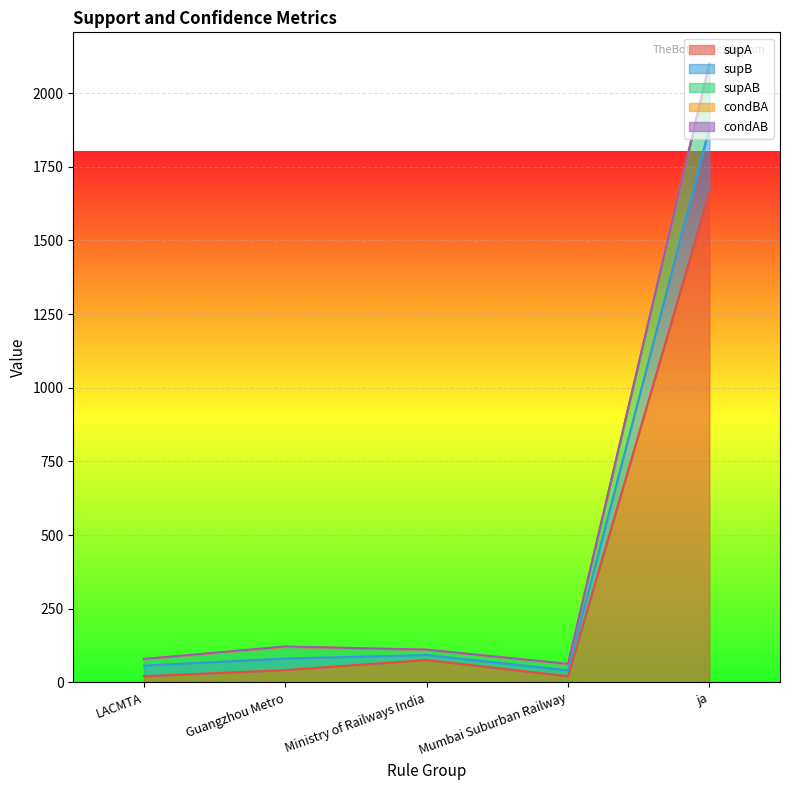

True or false: supB and supA cross at least once.

False